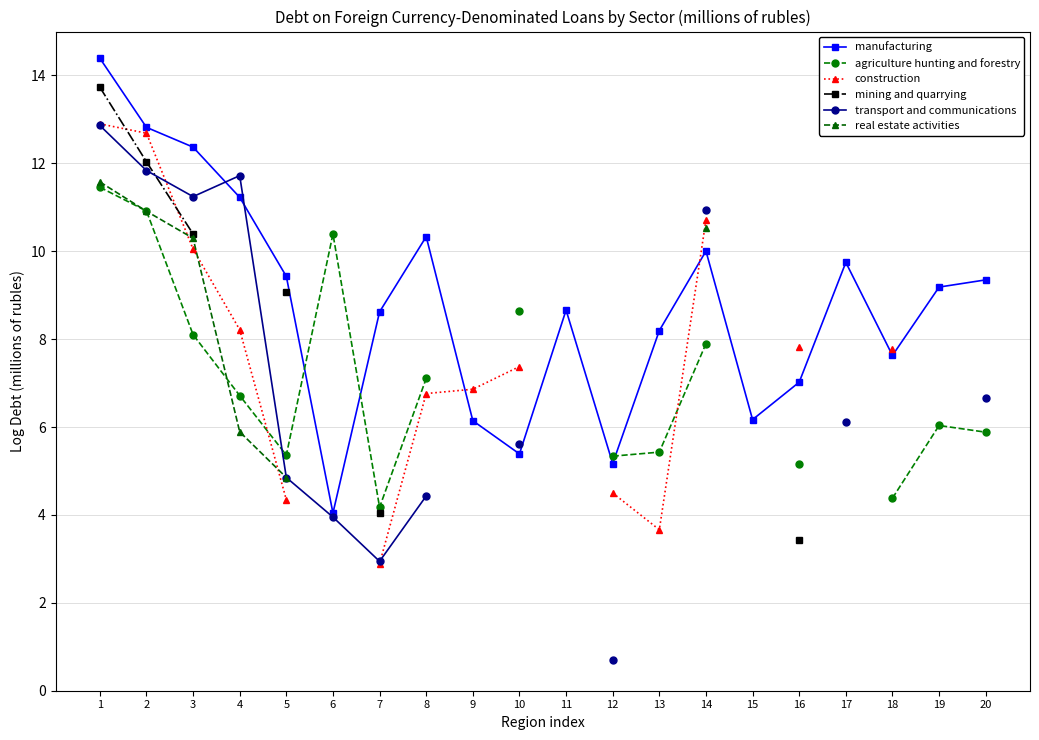

Is it true that manufacturing equals 2.2 at 19?

False